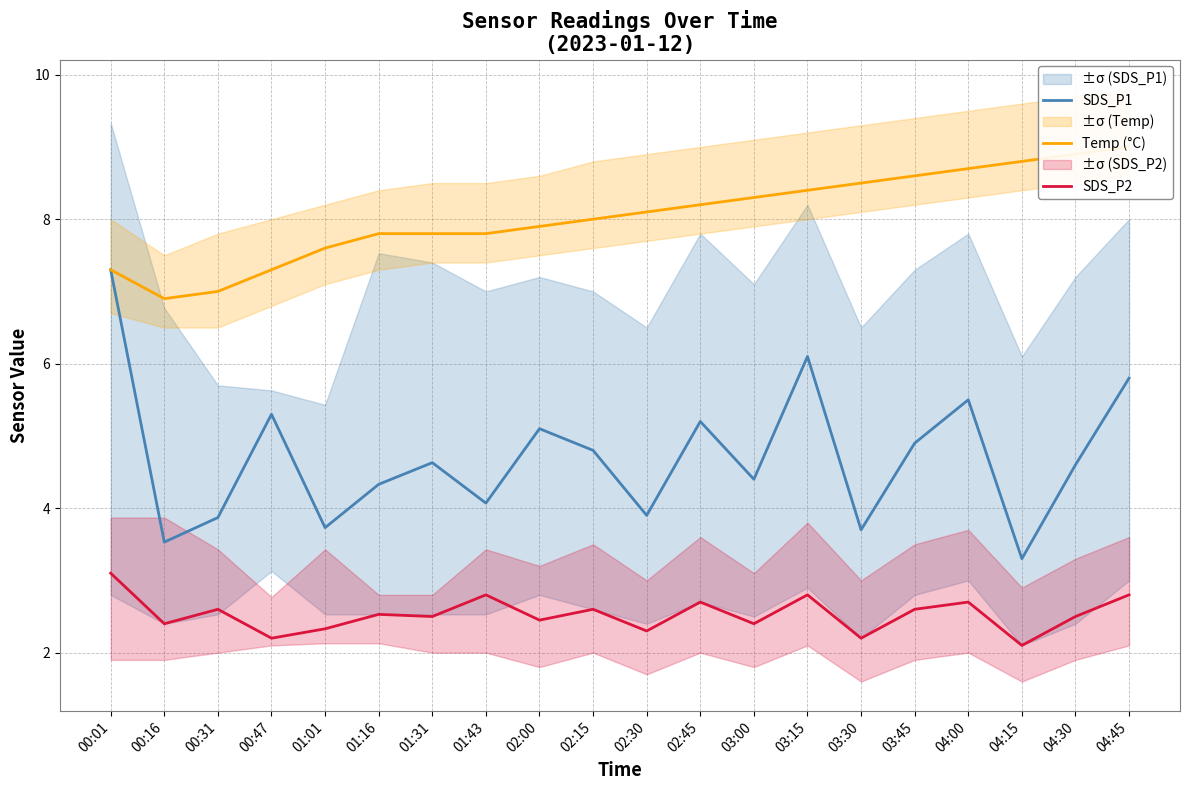

What are all the series names shown in the legend?

SDS_P1, Temp (°C), SDS_P2